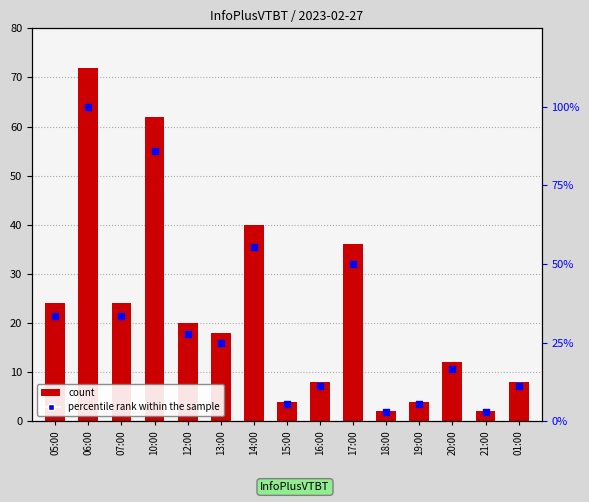

At how many categories does at least one series exceed 58?

2